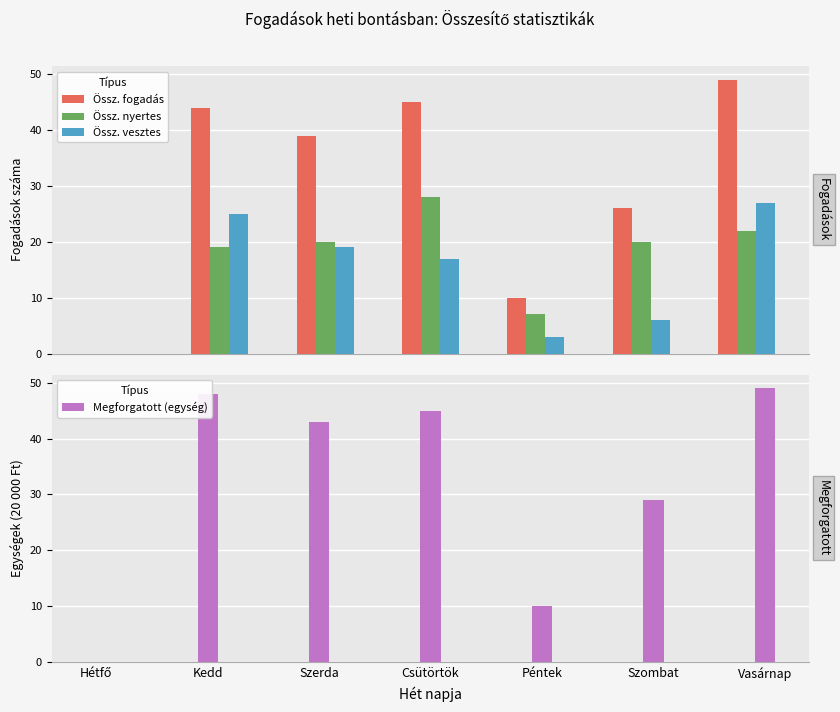

At which label does Össz. fogadás reach its peak?

Vasárnap